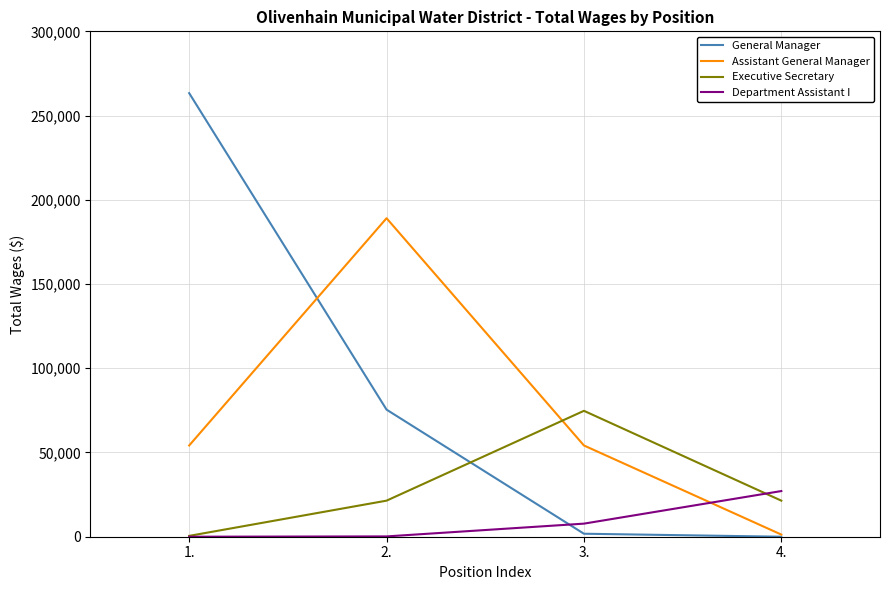

What is the difference between the second highest and second lowest values in the Department Assistant I series?

7583.4